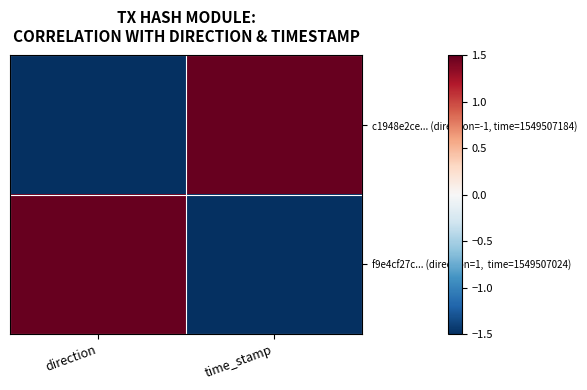

At how many categories does at least one series exceed -1?

2